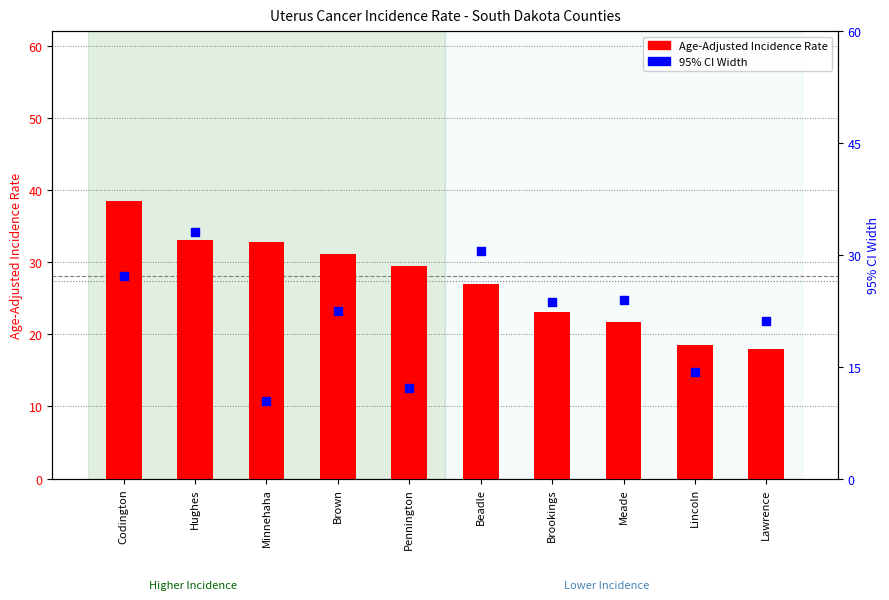

Which series contains the lowest Y value?

95% CI Width